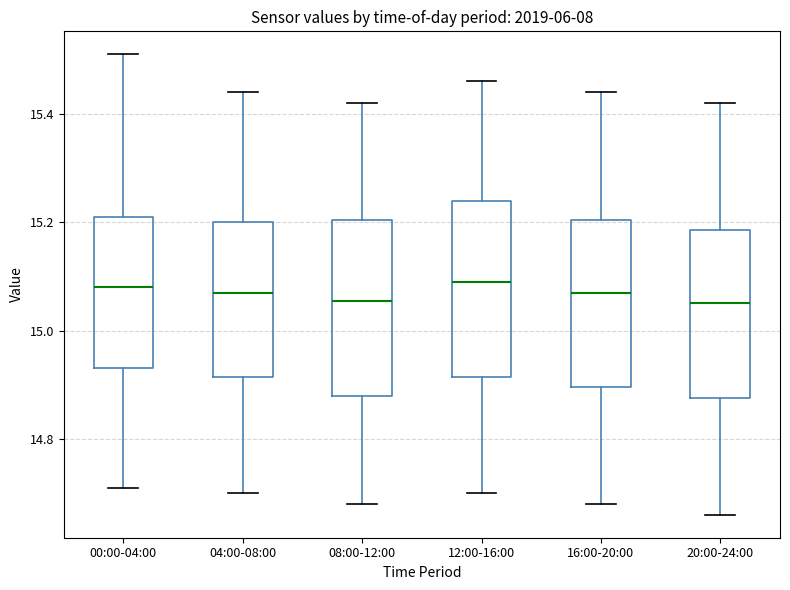

Where is the upper edge of the box for 00:00-04:00 on the y-axis? The values are not printed on the chart, so give them approximately, as read against the axis.

15.22